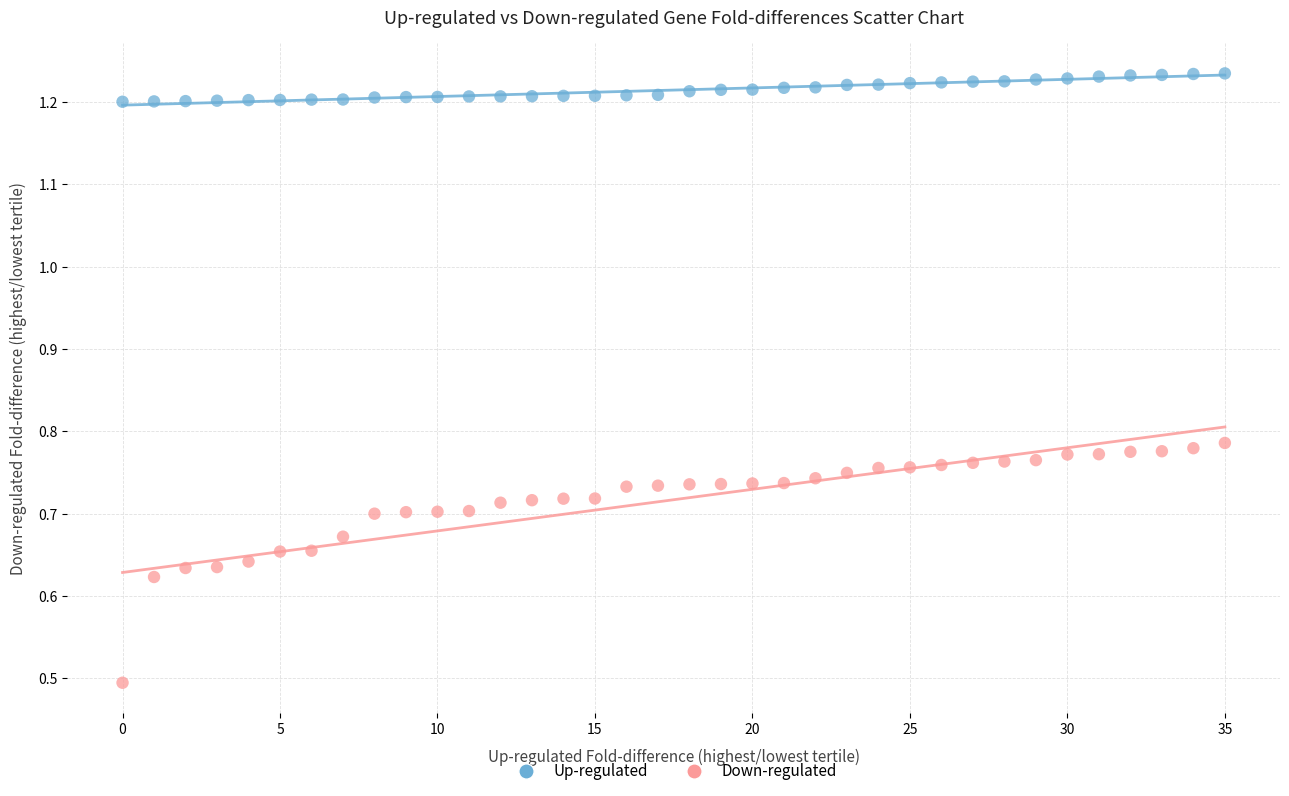

Across all series, what Y value is closest to 0?

0.5